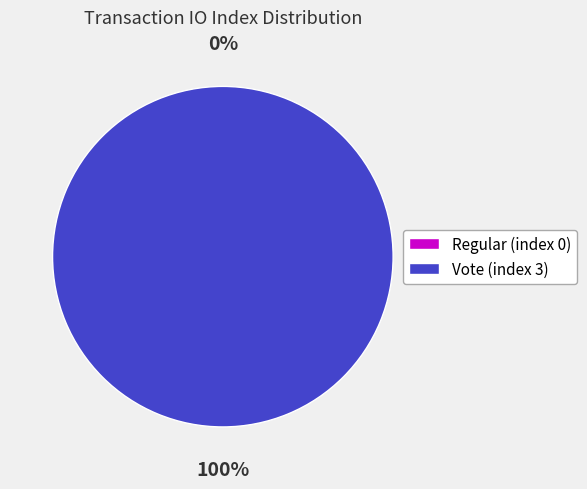

Which category accounts for the majority?

Vote (index 3)